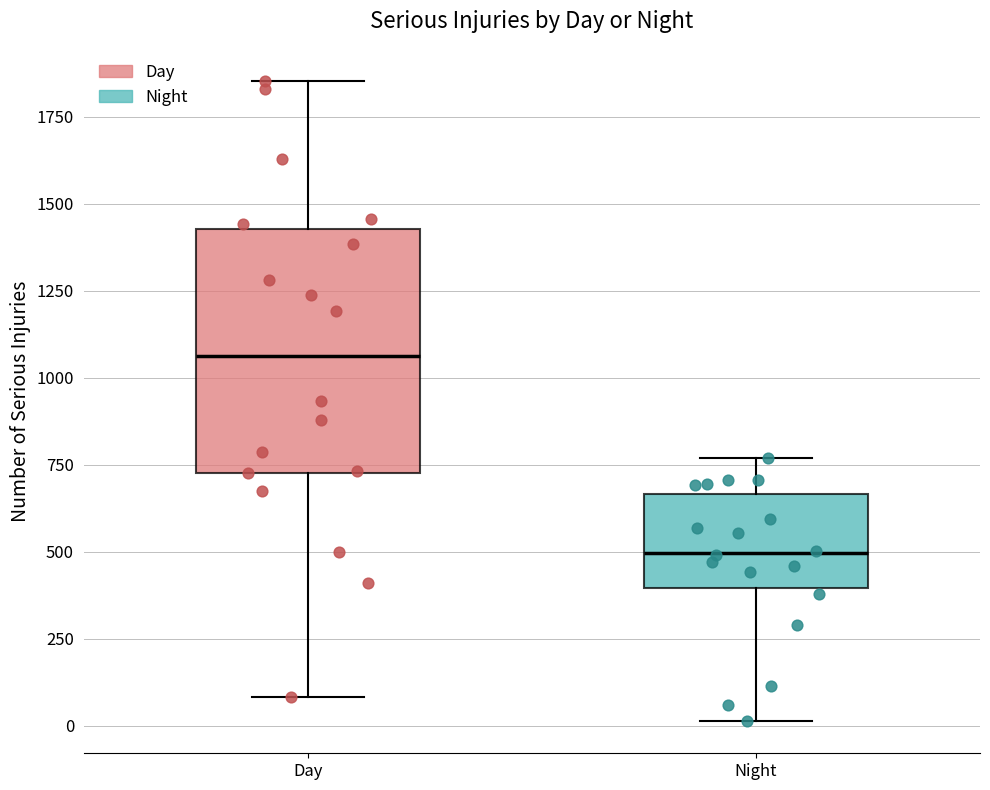

Which box is the tallest, from its lower edge to its upper edge?

Day